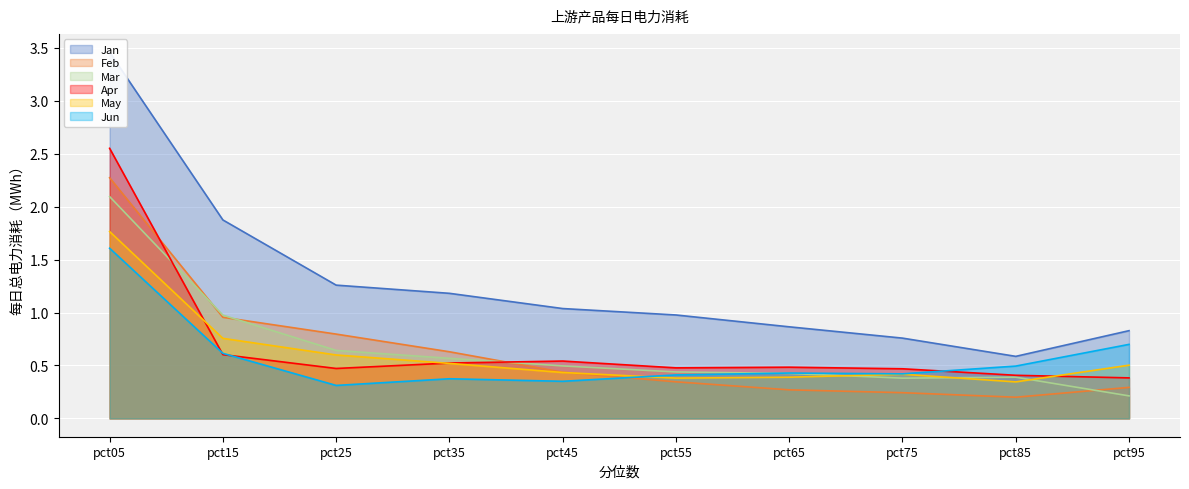

What is the difference between the Apr values at pct15 and pct85?

0.2